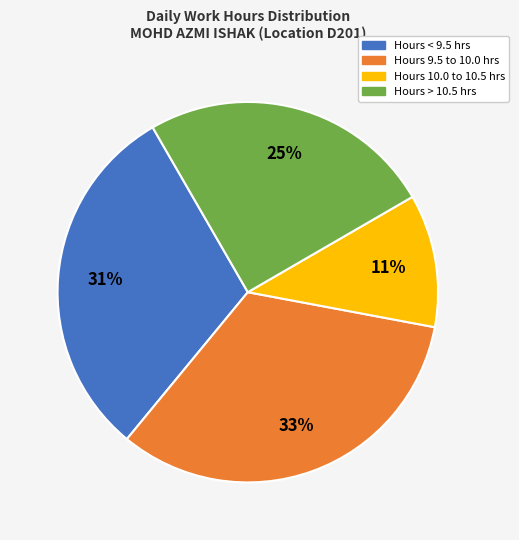

To the nearest percent, what is the average slice percentage?

25%